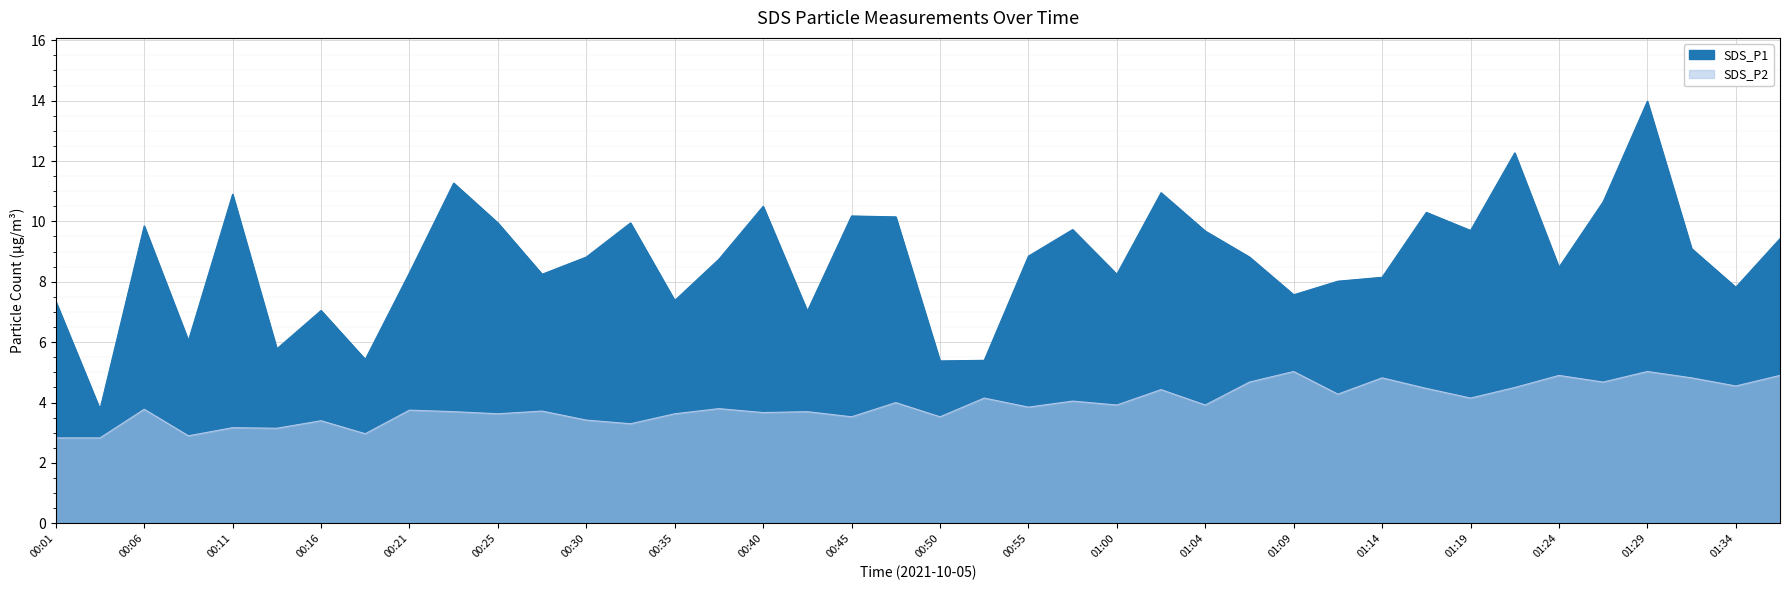

Which category has the lowest value in the SDS_P2 series?

00:01